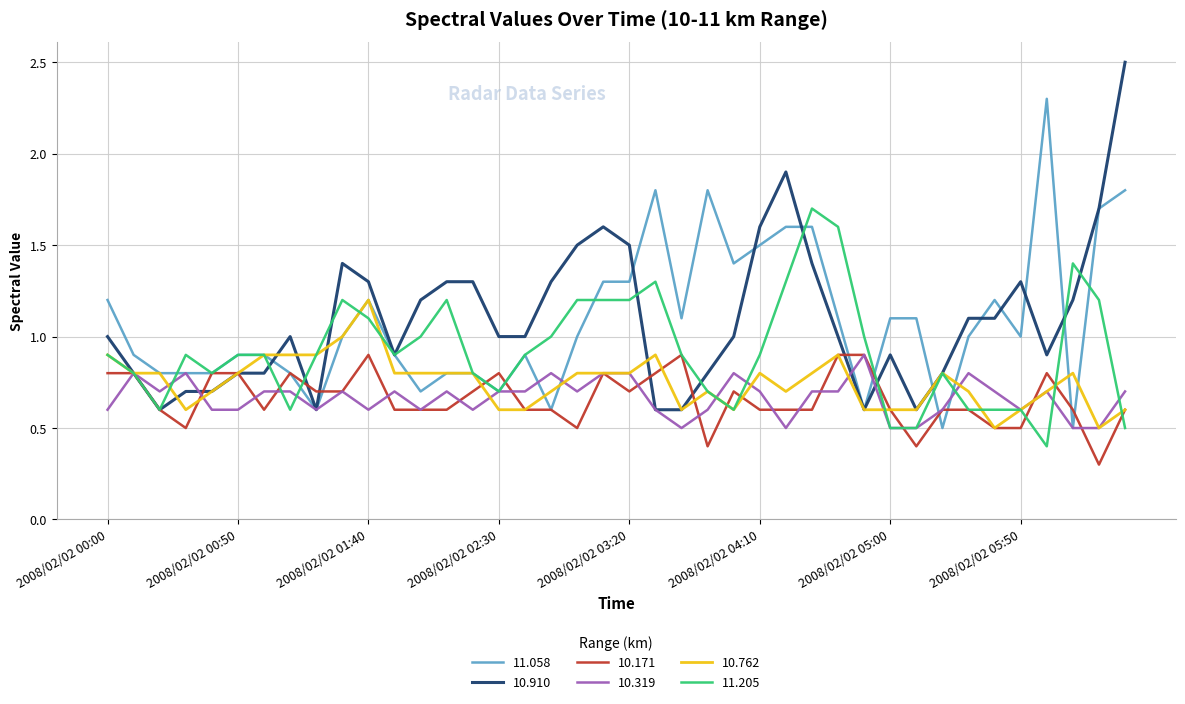

What is the smallest value displayed?

0.3